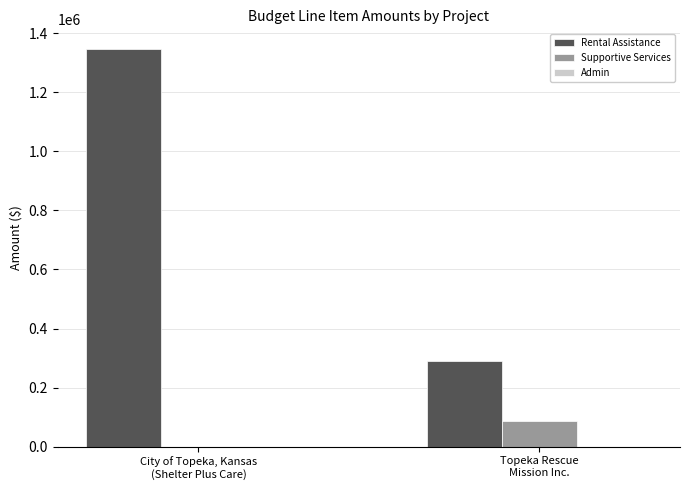

How many distinct data groups are displayed?

3